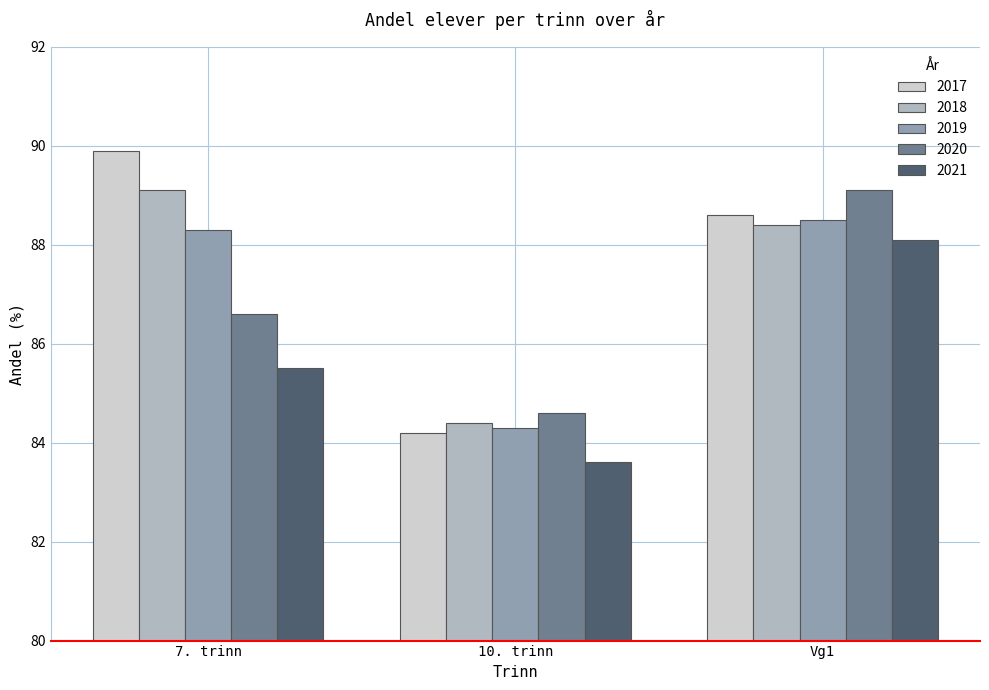

How many bars are there in each group?

5